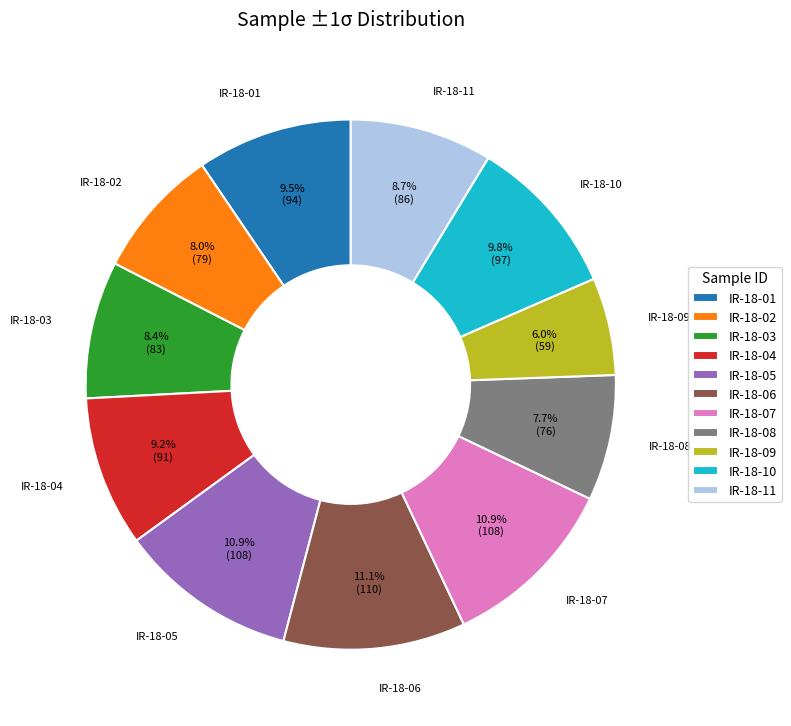

Between IR-18-09 and IR-18-01, which is larger?

IR-18-01